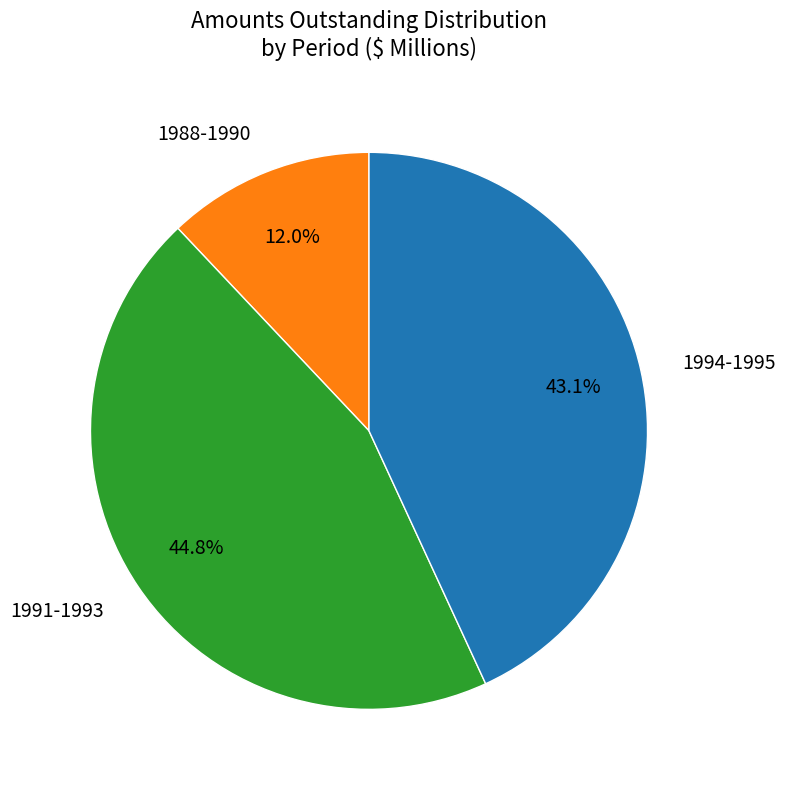

Is there any slice that represents more than half of the pie?

No